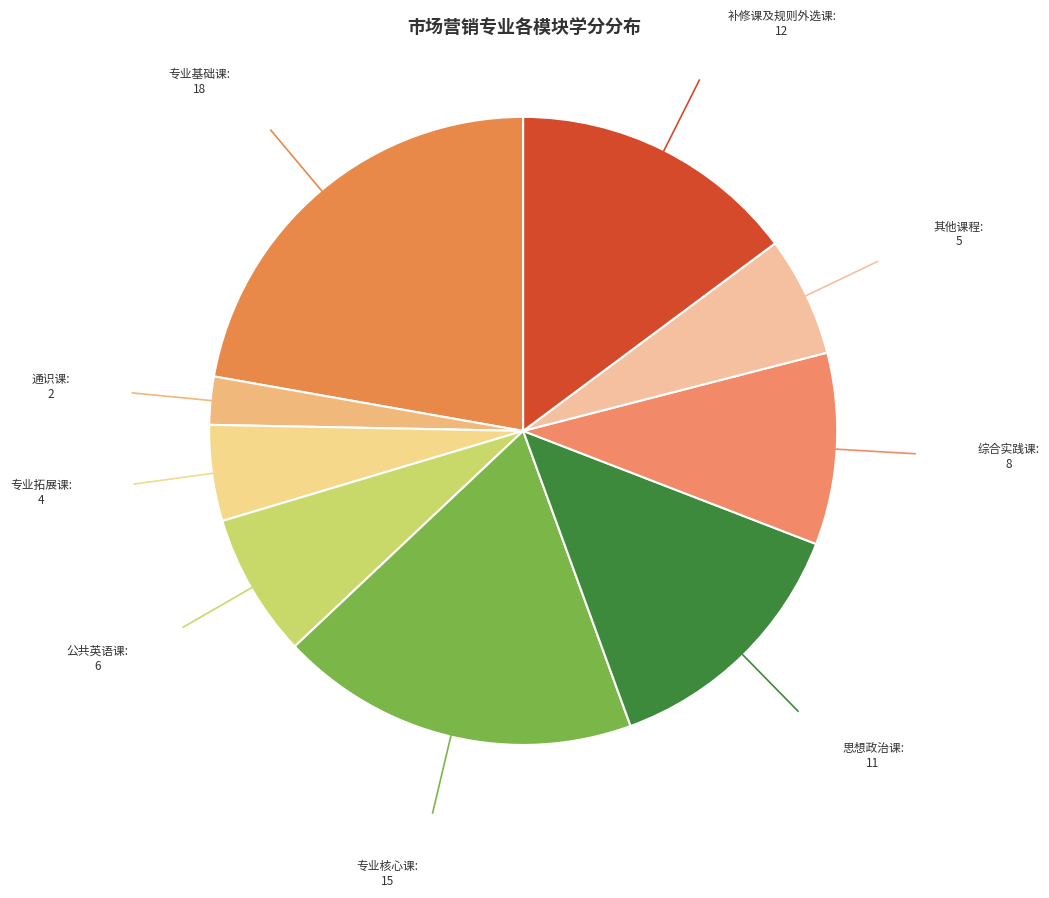

Is the sum of 公共英语课: 6 and 通识课: 2 greater than half?

No